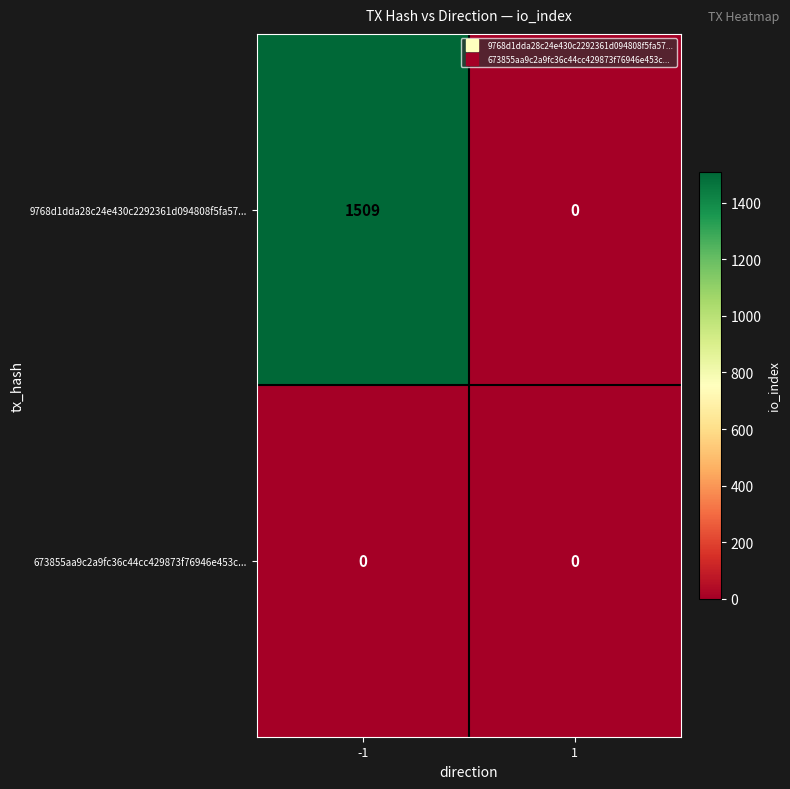

List the series in order of their peak value, lowest first.

673855aa9c2a9fc36c44cc429873f76946e453c..., 9768d1dda28c24e430c2292361d094808f5fa57...